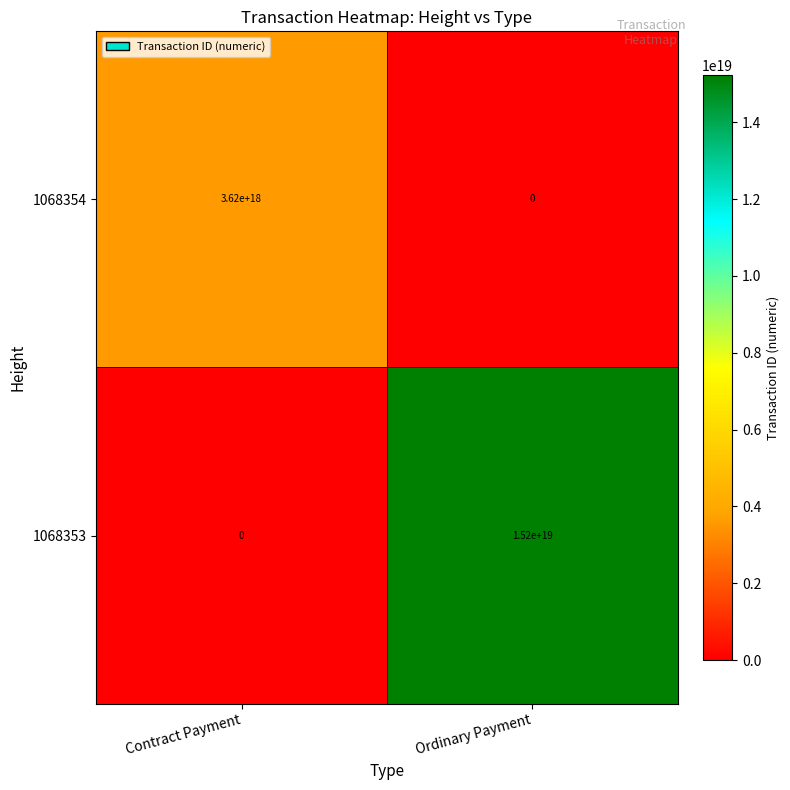

Which label corresponds to the largest value in the chart?

Ordinary Payment